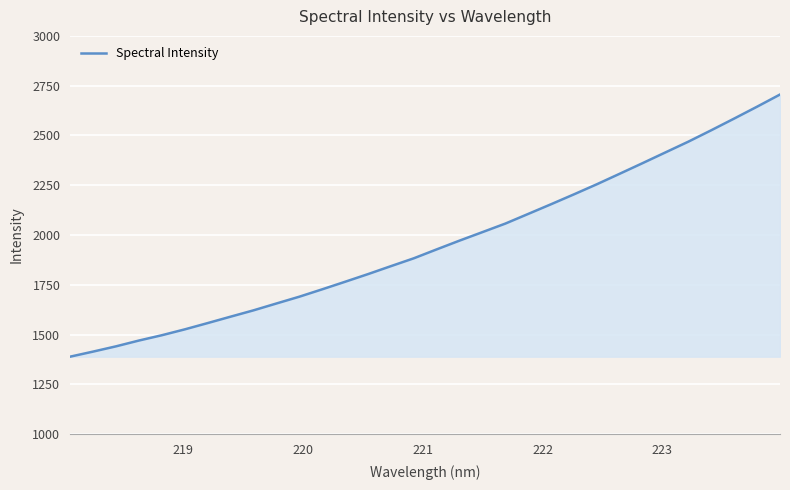

What is the difference between the maximum and minimum values?

1316.4